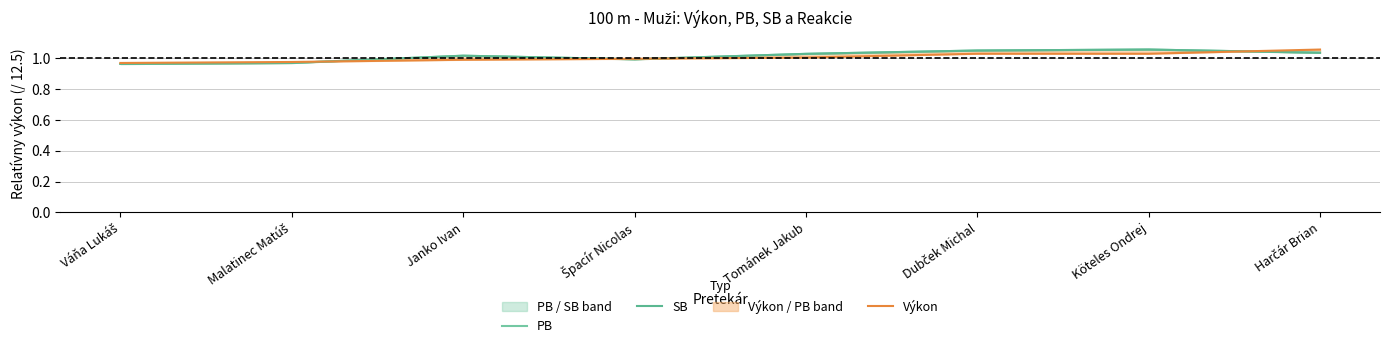

Does the chart have visible grid lines?

Yes